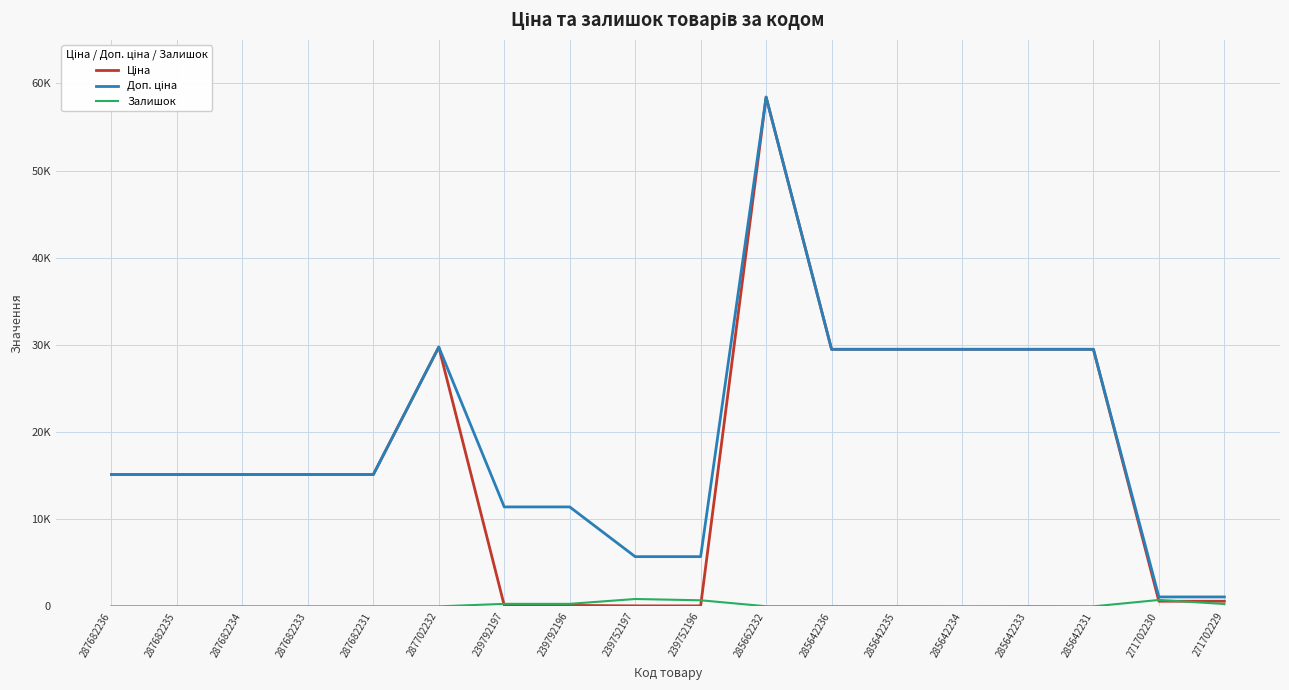

At which category does the chart reach its peak across all series?

285662232